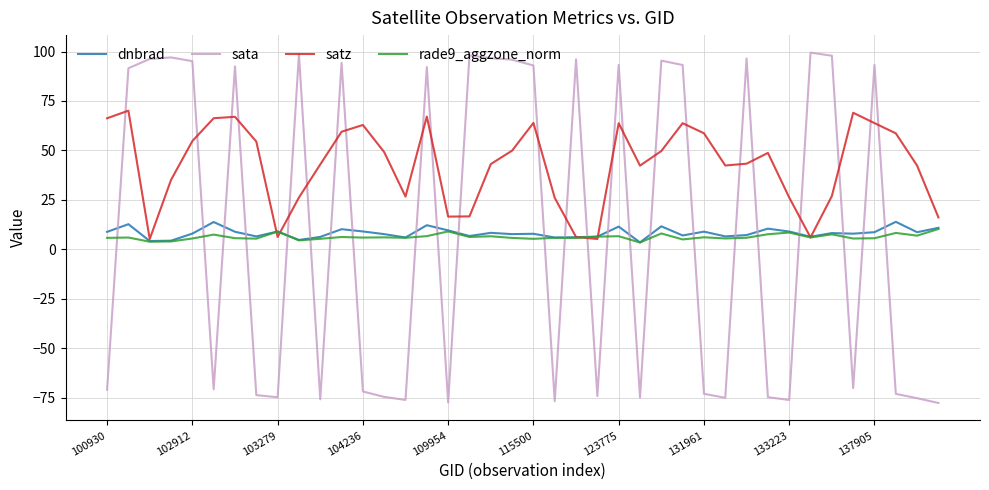

Which series has the widest spread of values?

sata